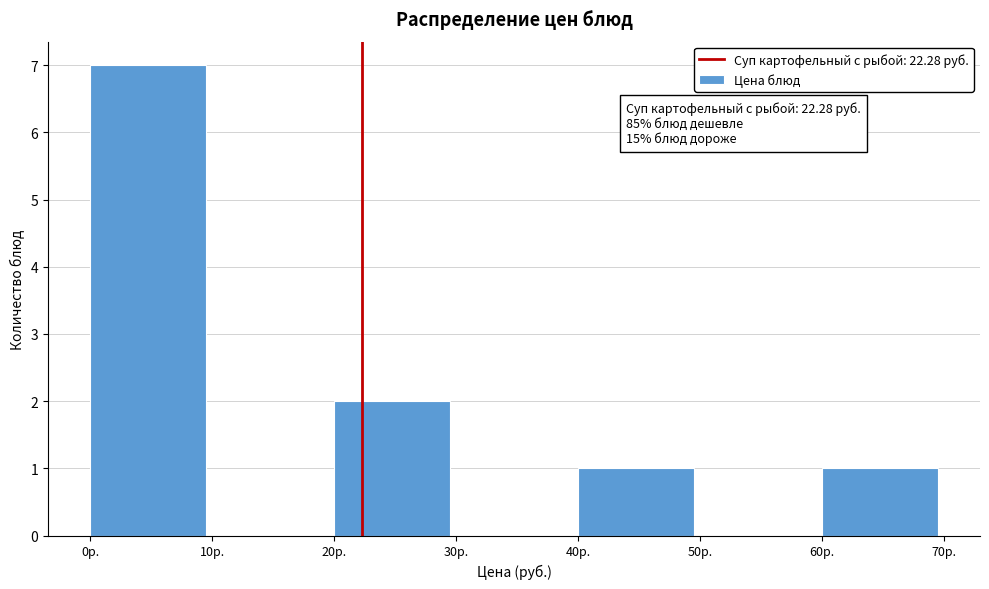

Over which range of the x-axis is the bar tallest?

0 to 10